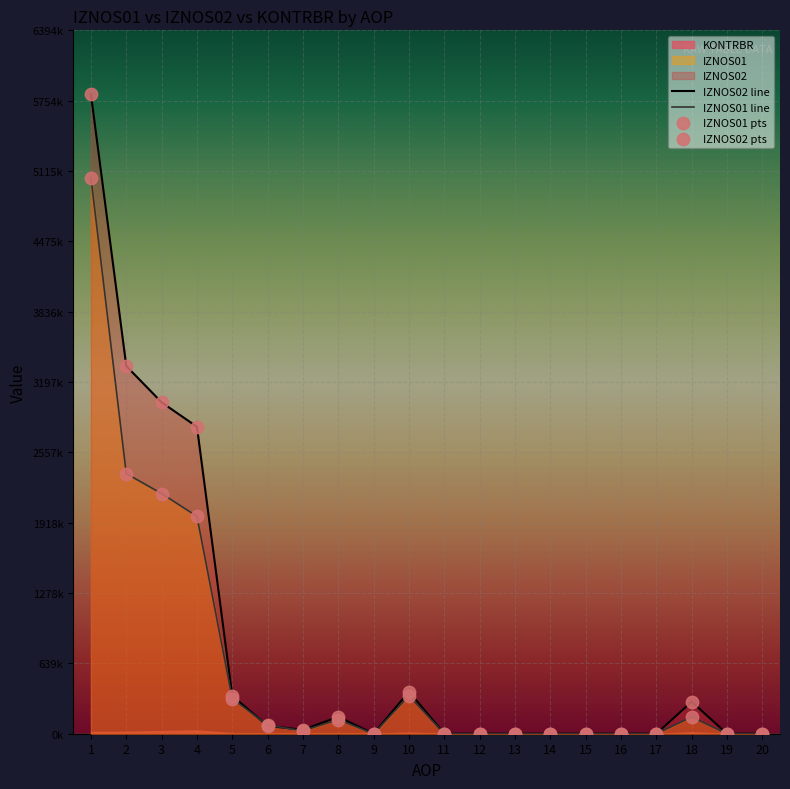

At which category is the sum across all series the highest?

1